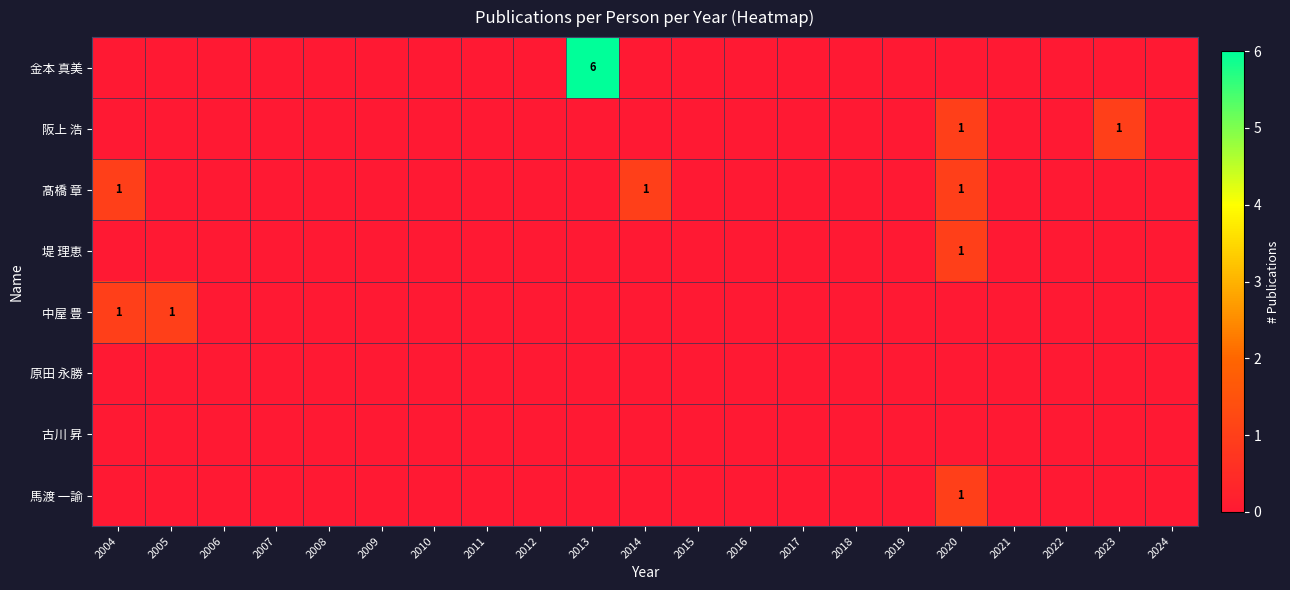

True or false: 馬渡 一諭 has a value of 1 at 2020.

True